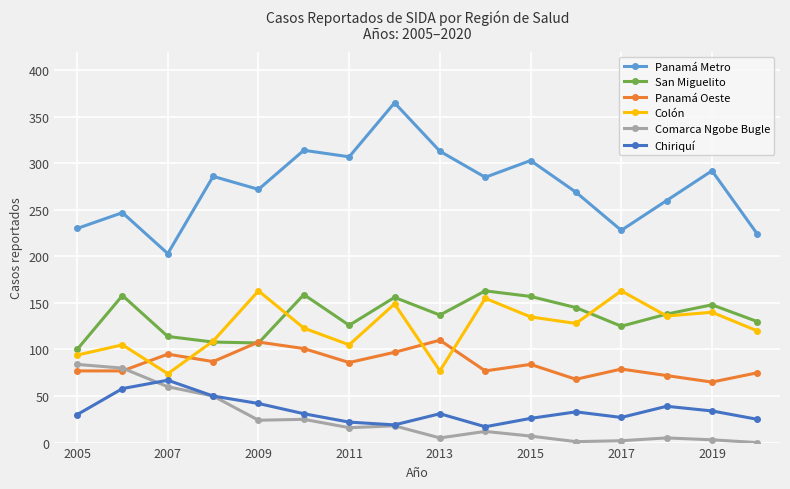

Which series has the largest total across all categories?

Panamá Metro